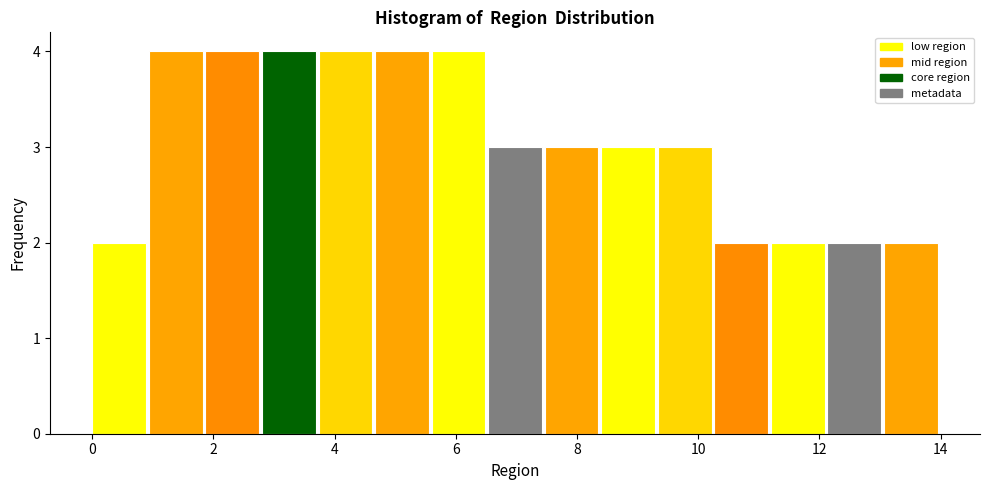

Reading left to right, transcribe this chart: for each bar, give the range it covers on the x-axis and its height. Neither the bar edges nor the heights are printed on the chart, so give them approximately, as read against the axes.

0.0 to 1.0: 2
1.0 to 1.8: 4
1.8 to 2.8: 4
2.8 to 3.8: 4
3.8 to 4.6: 4
4.6 to 5.6: 4
5.6 to 6.6: 4
6.6 to 7.4: 3
7.4 to 8.4: 3
8.4 to 9.4: 3
9.4 to 10.2: 3
10.2 to 11.2: 2
11.2 to 12.2: 2
12.2 to 13.0: 2
13.0 to 14.0: 2